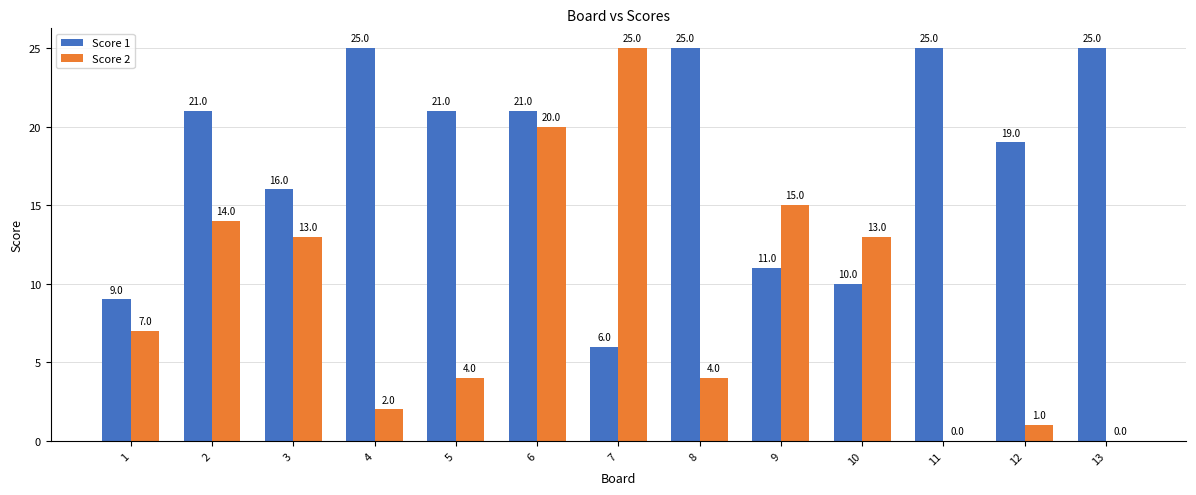

What is the maximum value shown in the chart?

25